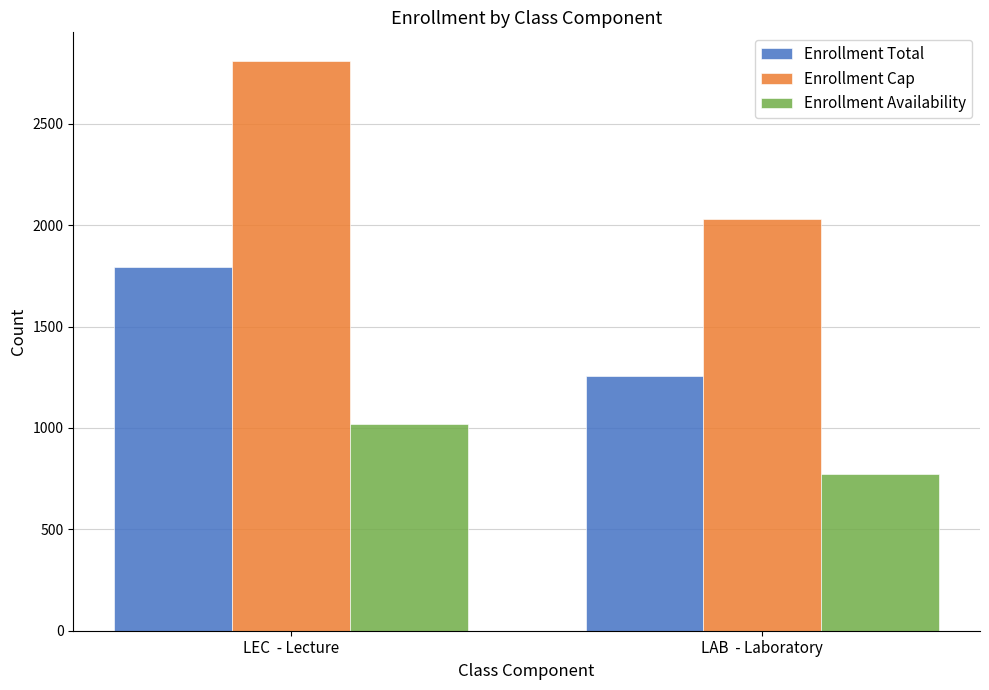

Where is Enrollment Total nearest to the value 1524?

LAB  - Laboratory